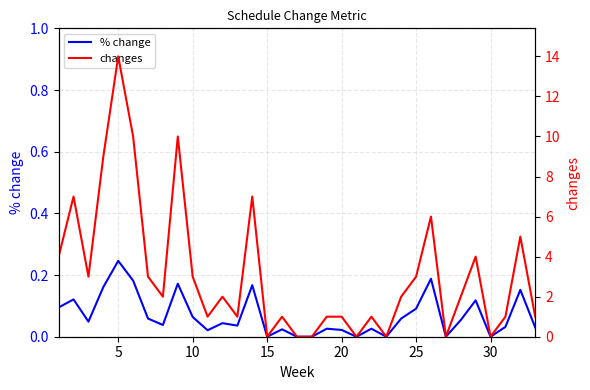

True or false: % change has a value of 0.2 at 30.

False